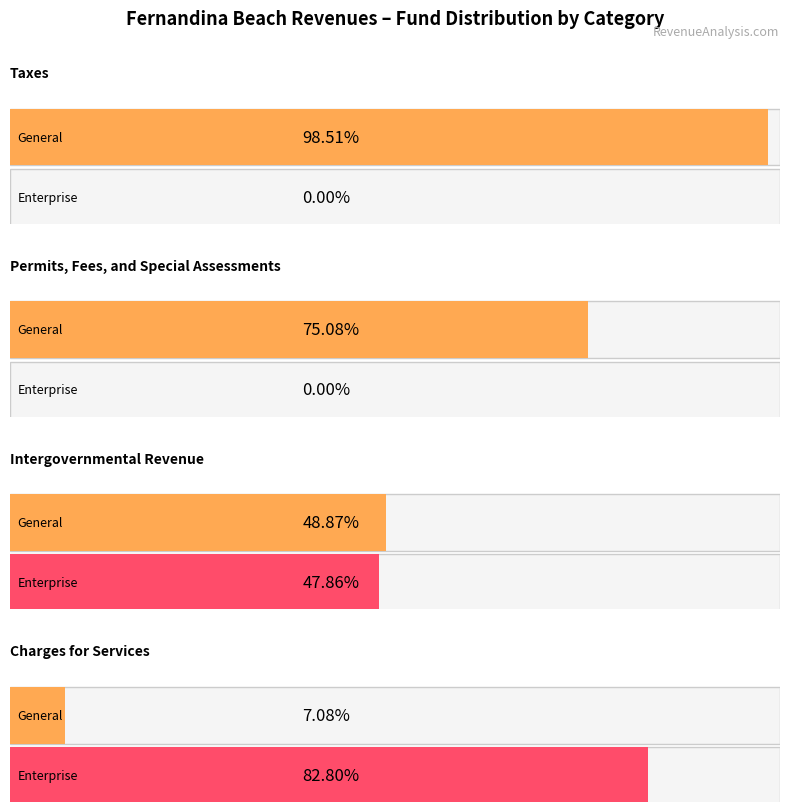

What position from the left is Taxes?

1